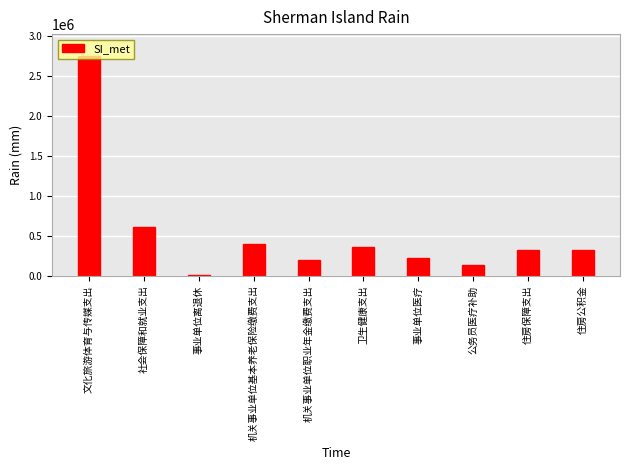

What is the maximum value shown in the chart?

2752301.2